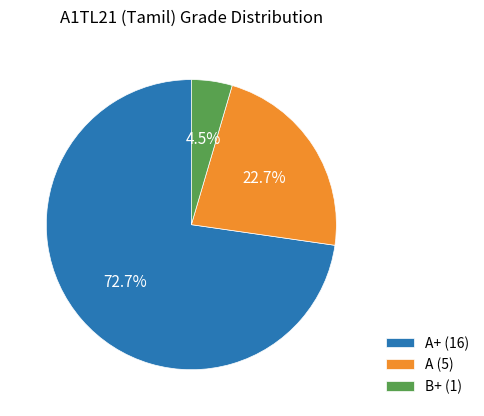

Which category has the biggest portion of the pie?

A+ (16)